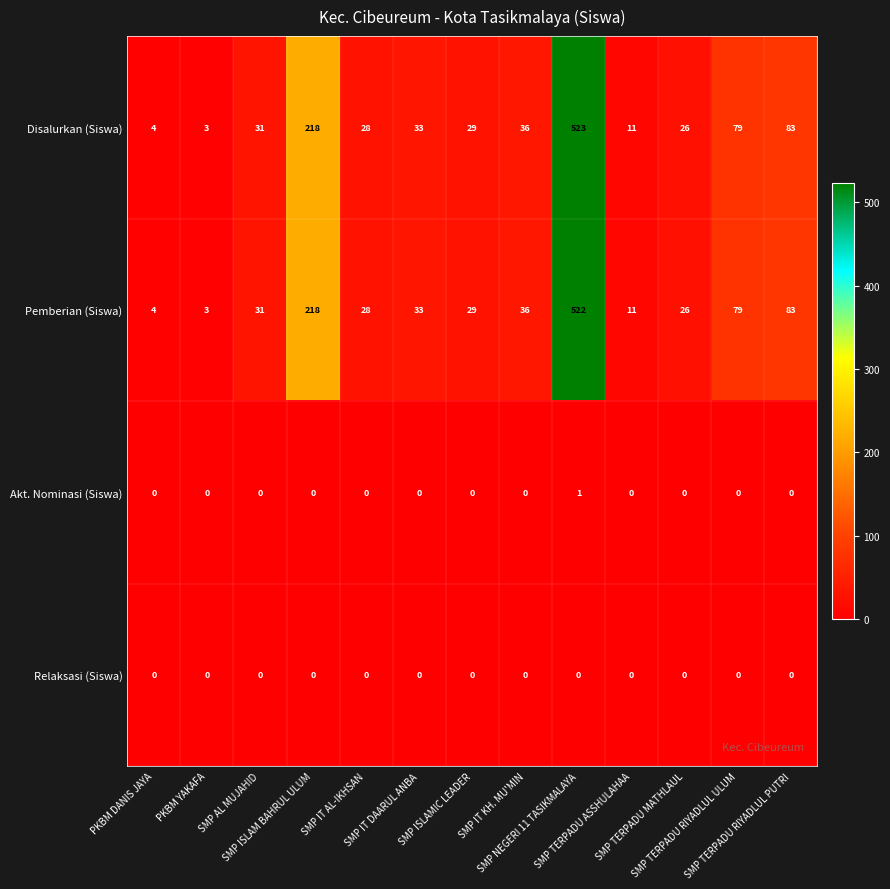

Rank the series by their maximum value, from highest to lowest.

Disalurkan (Siswa), Pemberian (Siswa), Akt. Nominasi (Siswa), Relaksasi (Siswa)